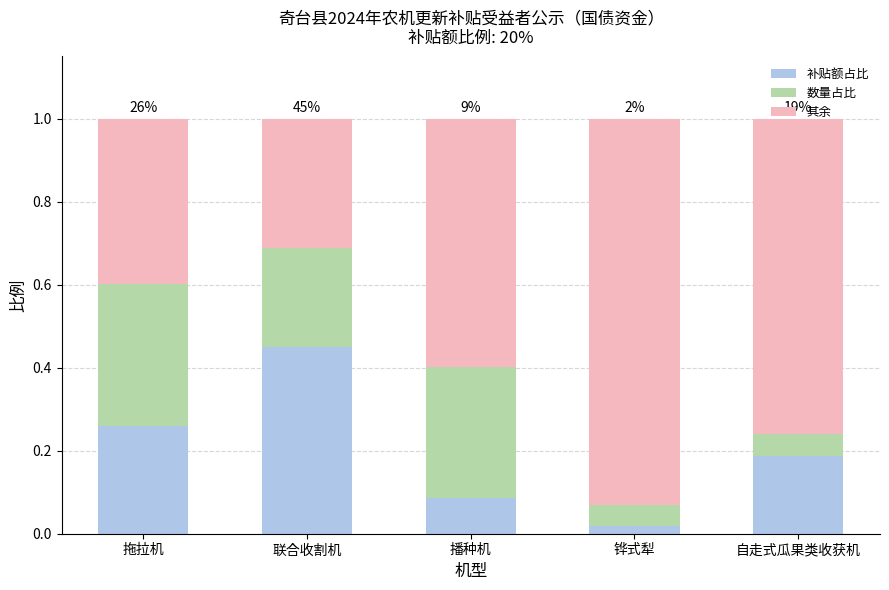

At which label does 补贴额占比 reach its minimum?

铧式犁